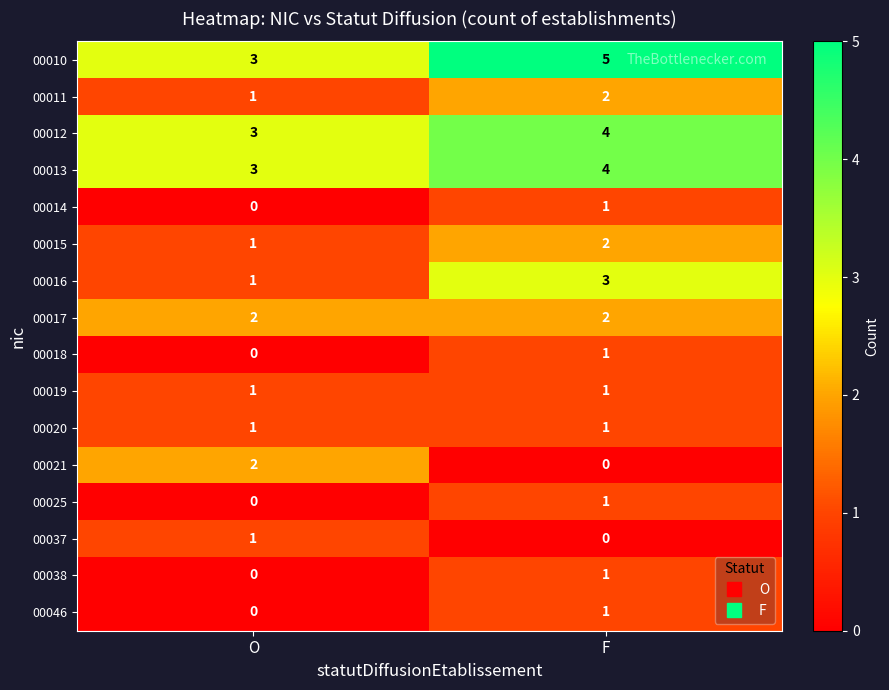

At which category is the sum across all series the highest?

F